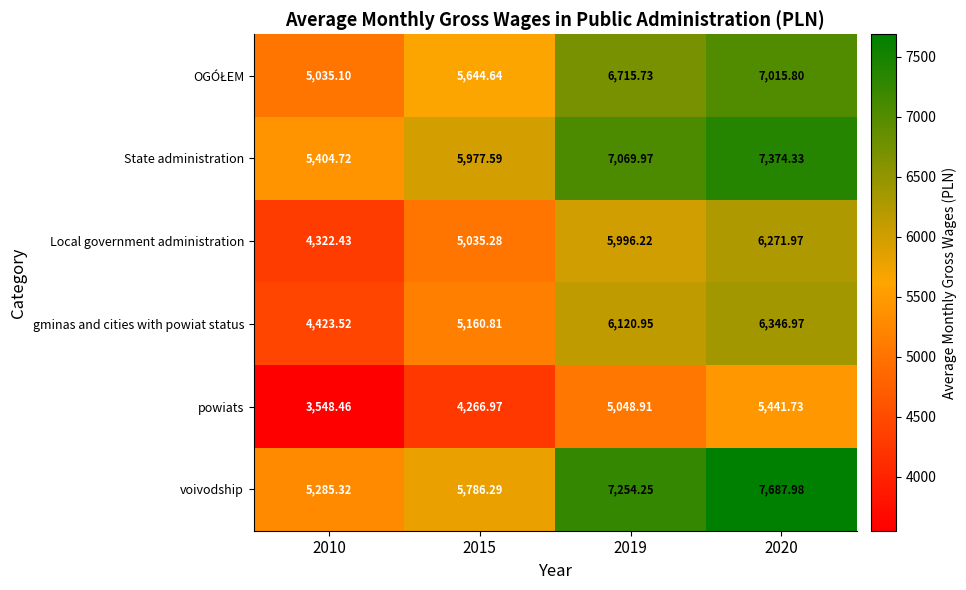

Which series changed the most between 2010 and 2015?

gminas and cities with powiat status